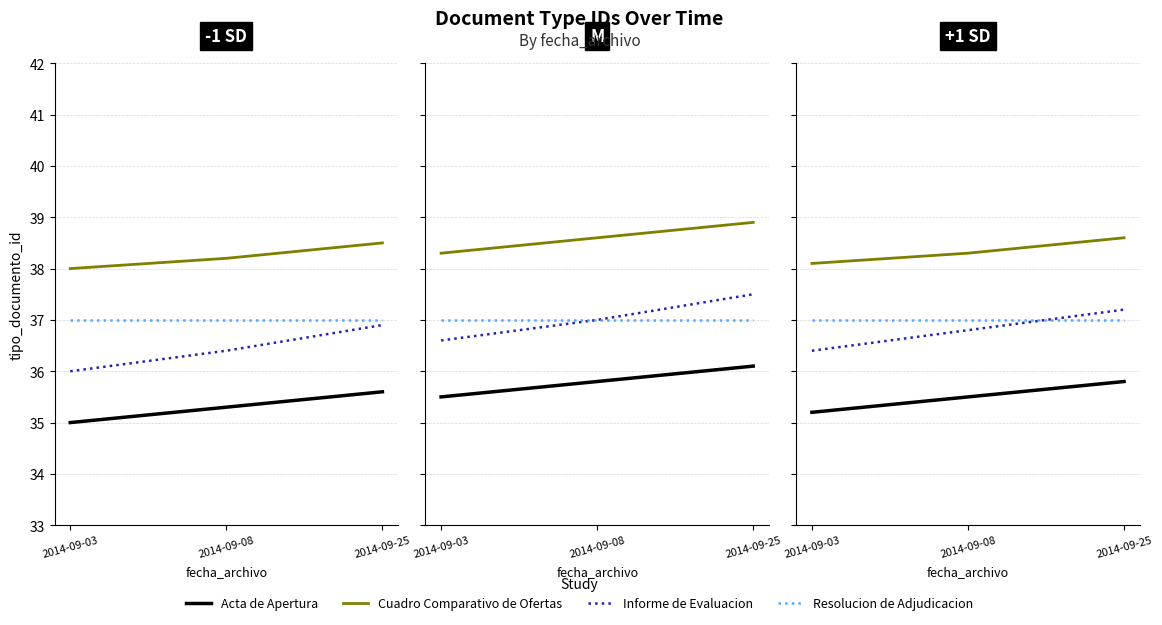

Is the value of Informe de Evaluacion at 2014-09-08 greater than the value of Cuadro Comparativo de Ofertas at 2014-09-25?

No